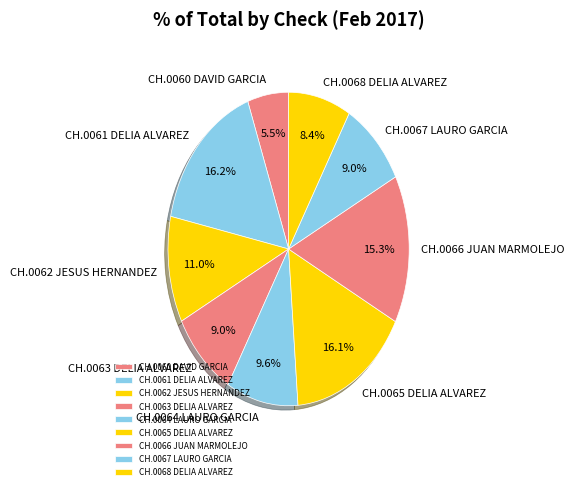

Which has a higher value, CH.0067 LAURO GARCIA or CH.0064 LAURO GARCIA?

CH.0064 LAURO GARCIA